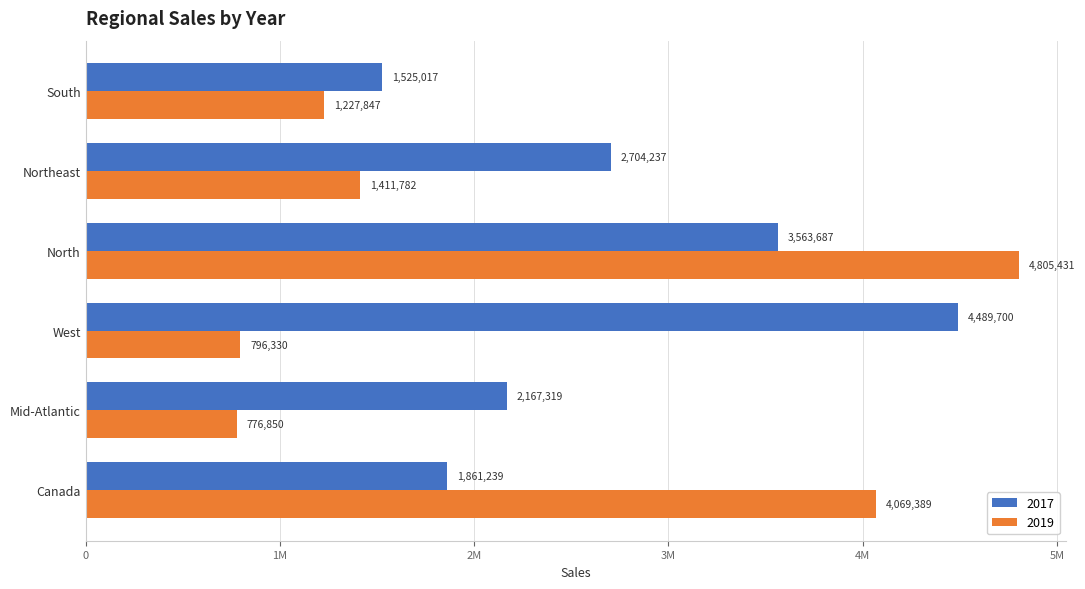

What is the value of the 2019 bar at the 6th from the left?

4069389